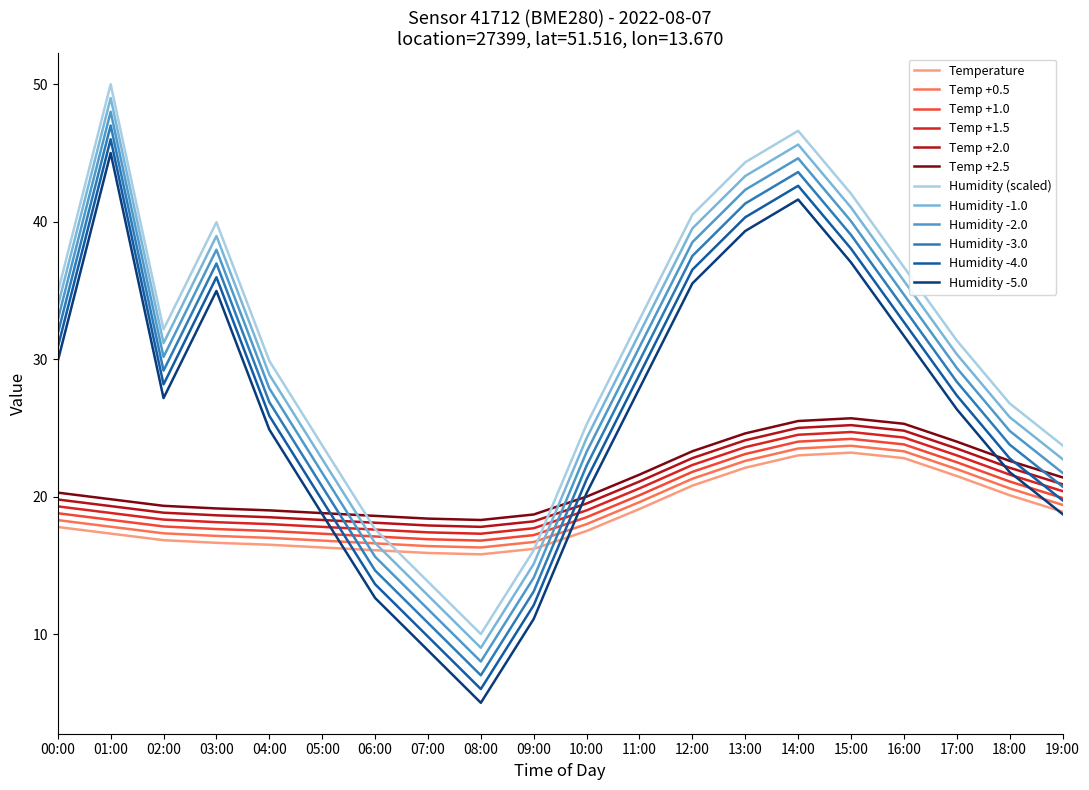

Where do Humidity -5.0 and Temp +0.5 first cross each other?

05:00 and 06:00